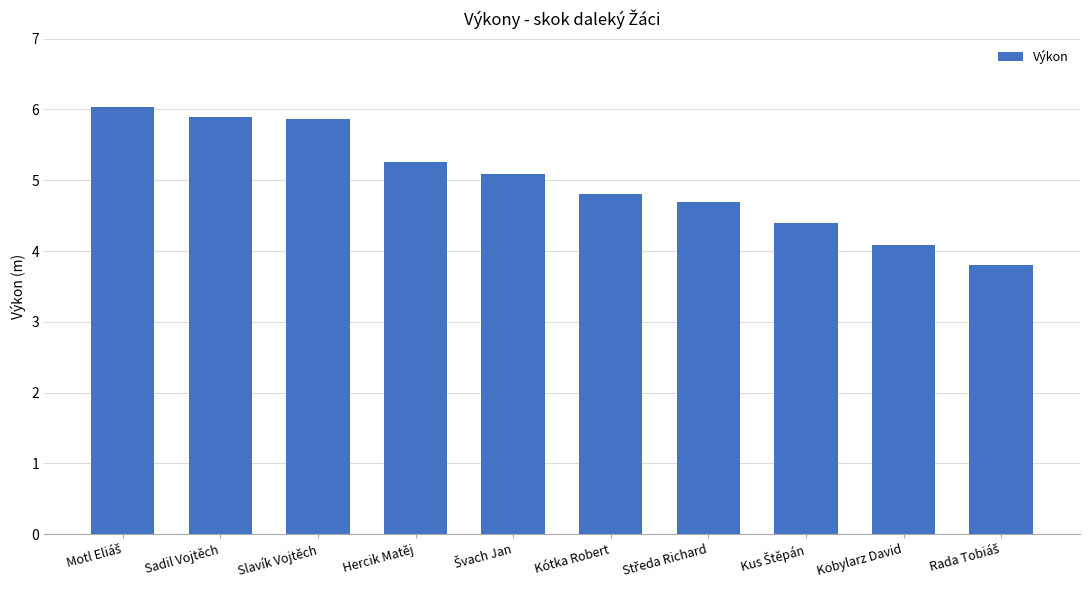

What is the difference between the values at Kótka Robert and Hercik Matěj?

0.5